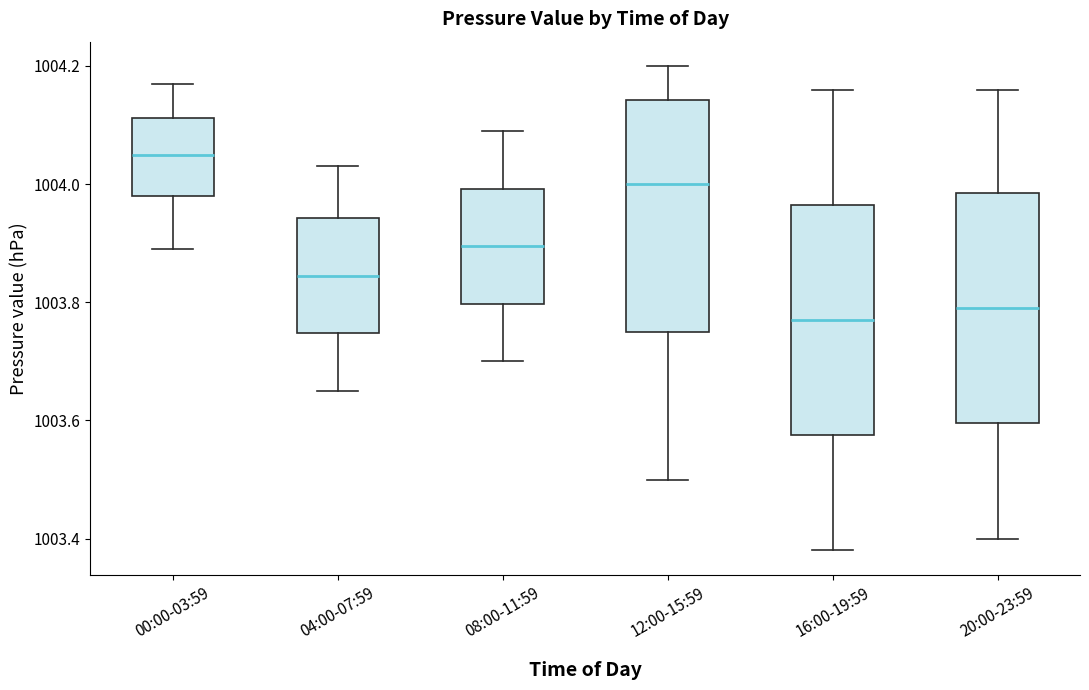

Reading left to right, read every box against the y-axis: the position of its median line, the range the box covers, and the ends of its whiskers. The values are not printed on the chart, so give them approximately, as read against the axis.

00:00-03:59: median 1004.06, box 1003.98 to 1004.12, whiskers 1003.90 to 1004.18
04:00-07:59: median 1003.84, box 1003.74 to 1003.94, whiskers 1003.66 to 1004.04
08:00-11:59: median 1003.90, box 1003.80 to 1004.00, whiskers 1003.70 to 1004.10
12:00-15:59: median 1004.00, box 1003.76 to 1004.14, whiskers 1003.50 to 1004.20
16:00-19:59: median 1003.78, box 1003.58 to 1003.96, whiskers 1003.38 to 1004.16
20:00-23:59: median 1003.80, box 1003.60 to 1003.98, whiskers 1003.40 to 1004.16